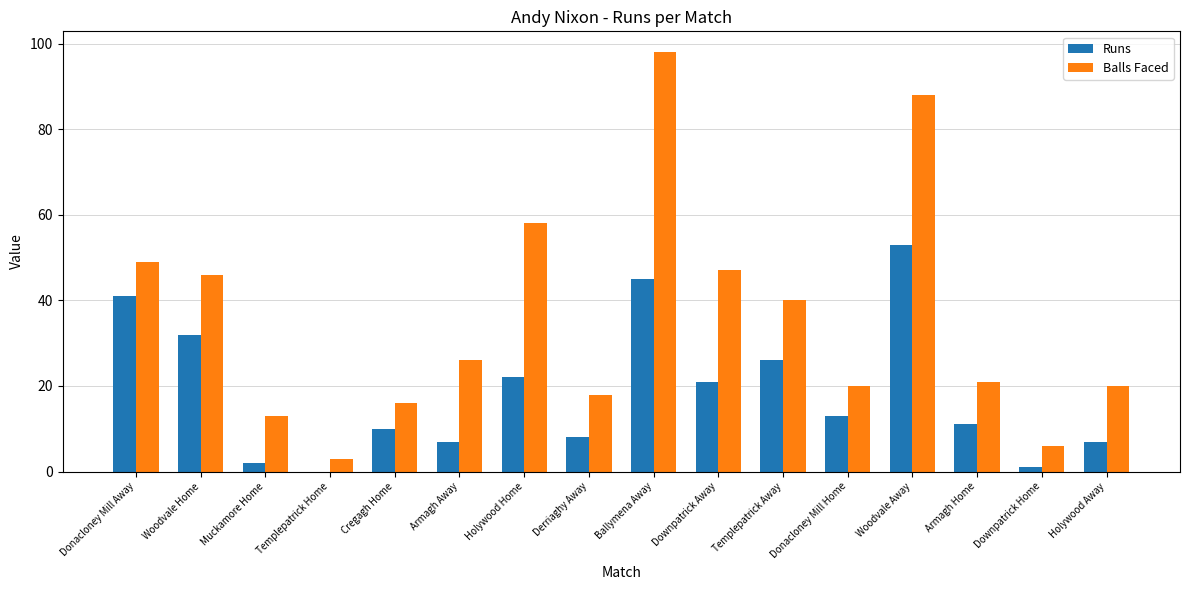

Is it true that Balls Faced equals 40 at Templepatrick Away?

True